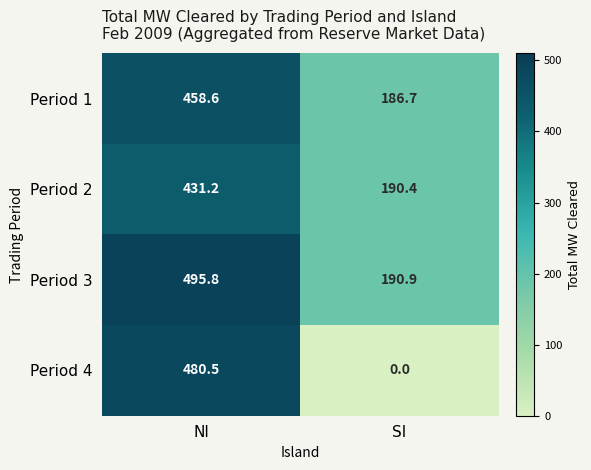

How many values in the Period 2 series are below 431?

1